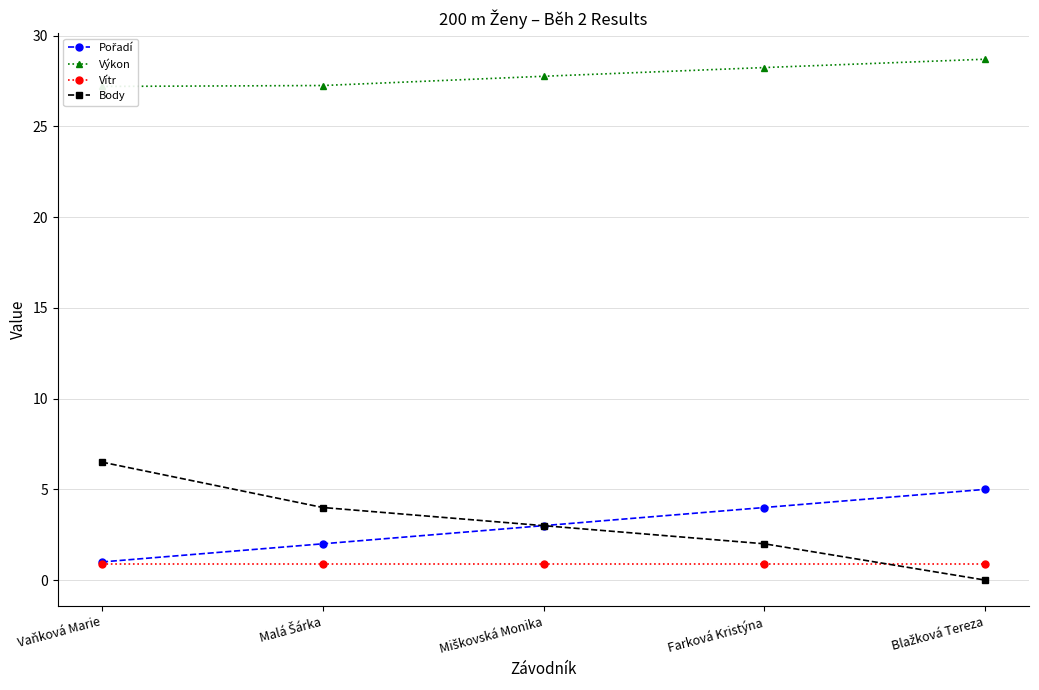

Does the chart have visible grid lines?

Yes